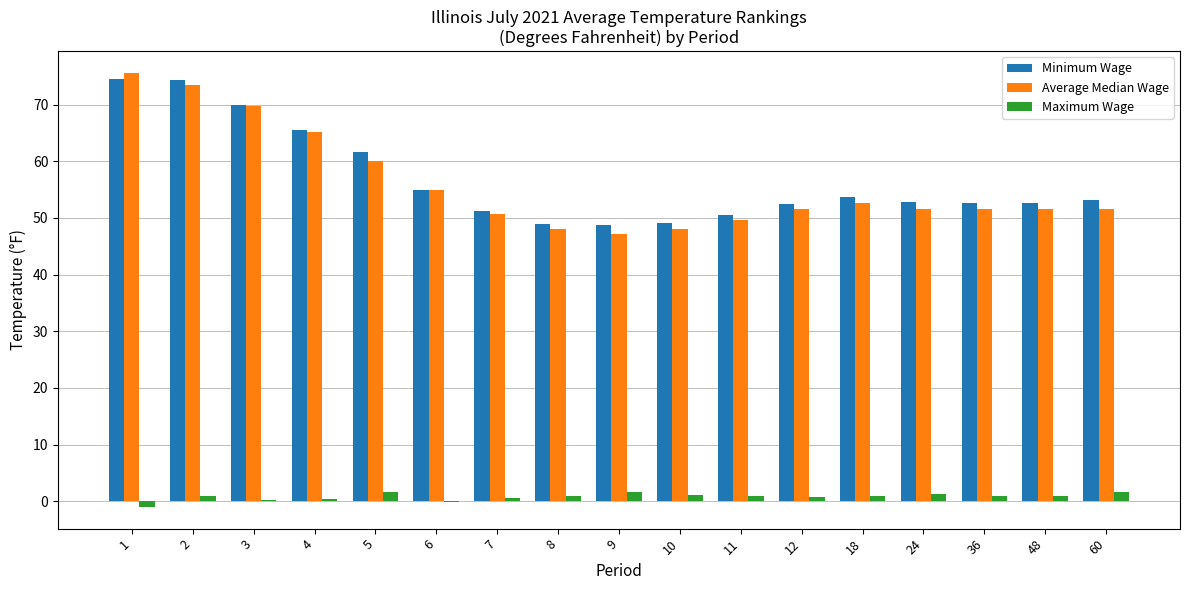

Count the number of data series in this chart.

3